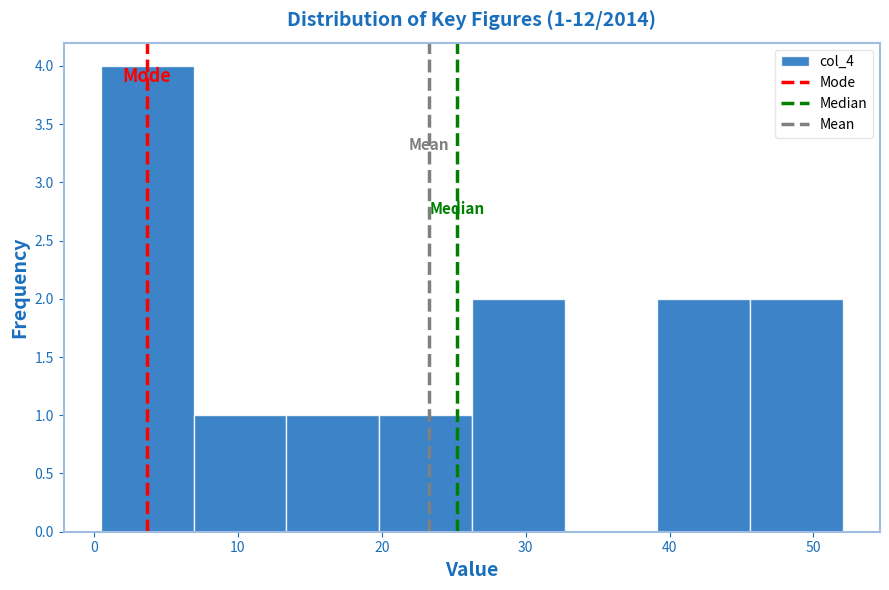

Over which range of the x-axis is the bar tallest?

0 to 7